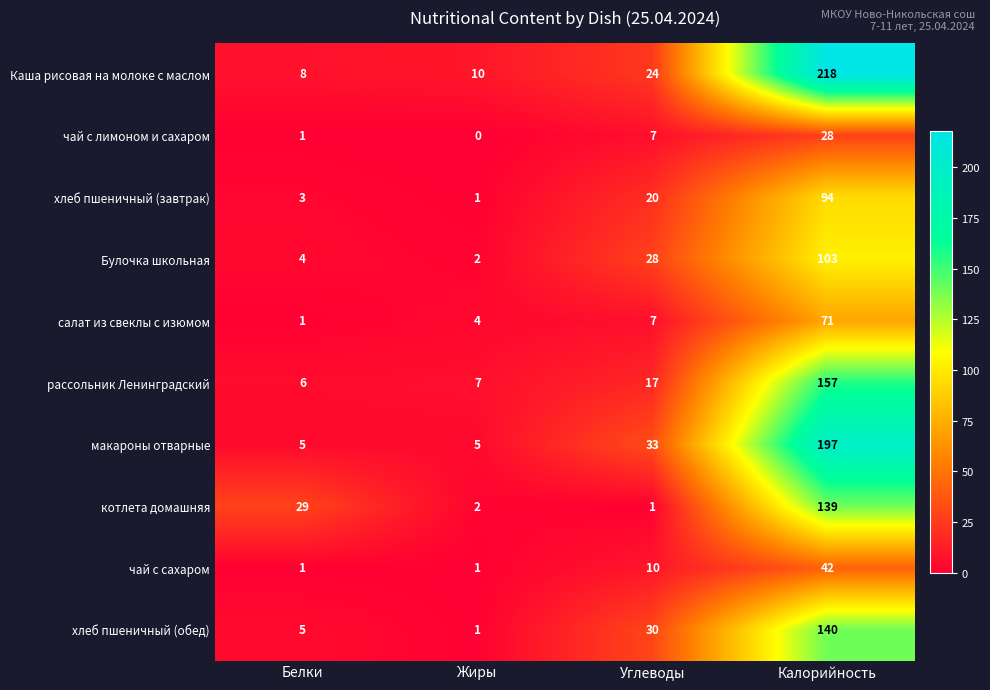

List the labels in order of рассольник Ленинградский value, largest first.

Калорийность, Углеводы, Жиры, Белки